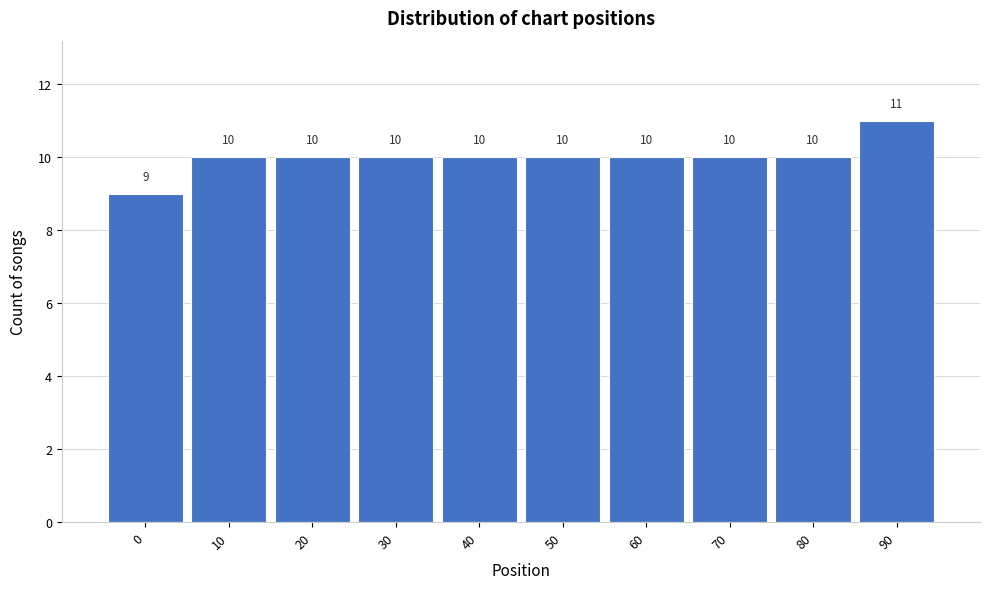

Reading left to right, transcribe all the data shown in this chart.

9	10	10	10	10	10	10	10	10	11